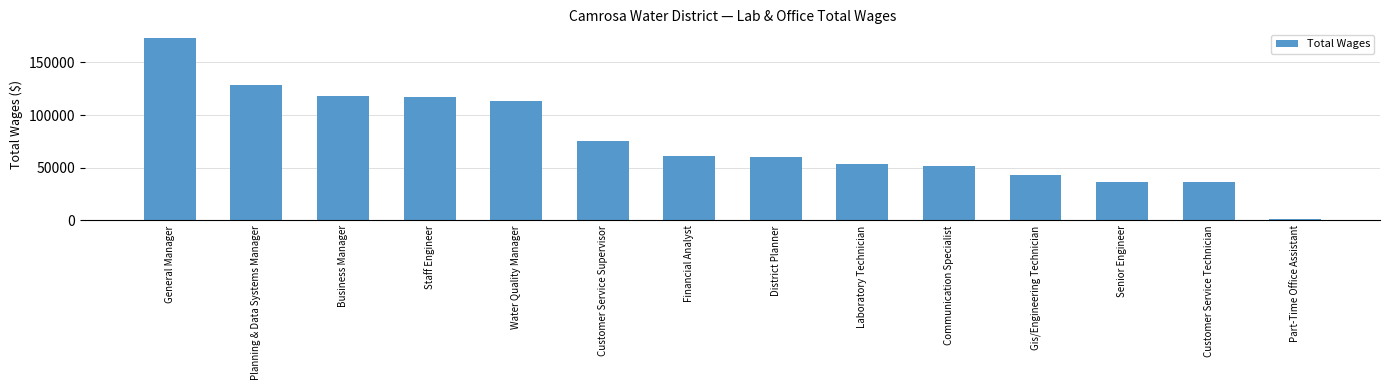

Where is the data nearest to the value 87230?

Customer Service Supervisor